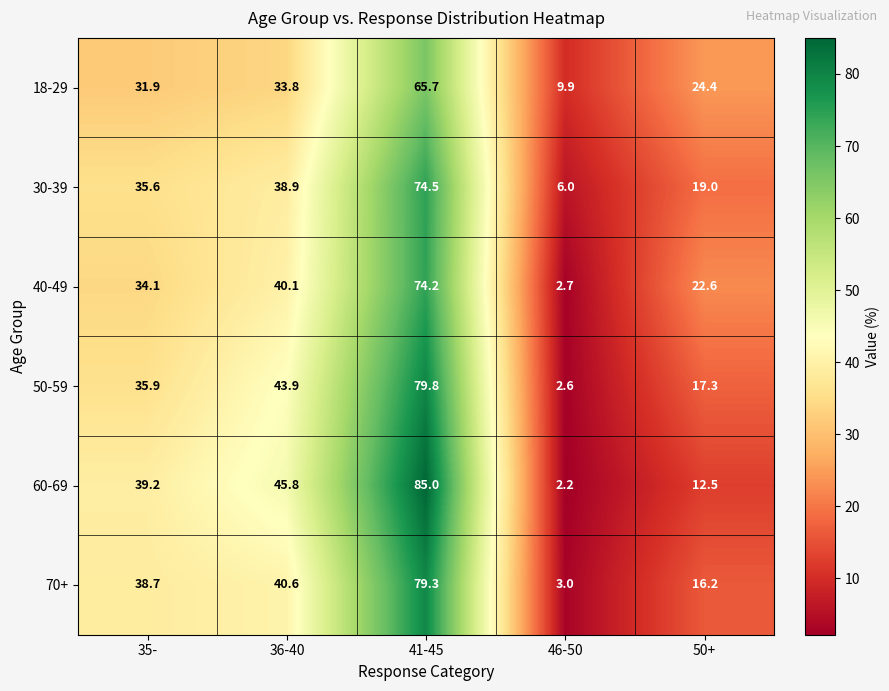

At which category does the chart reach its peak across all series?

41-45